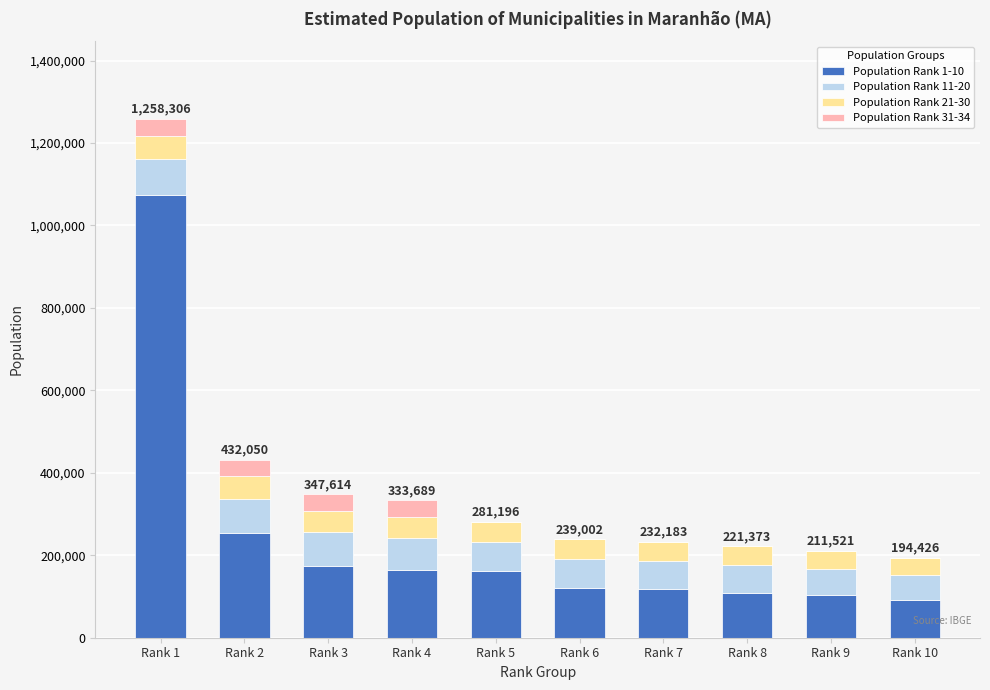

Count the number of categories in the chart.

10